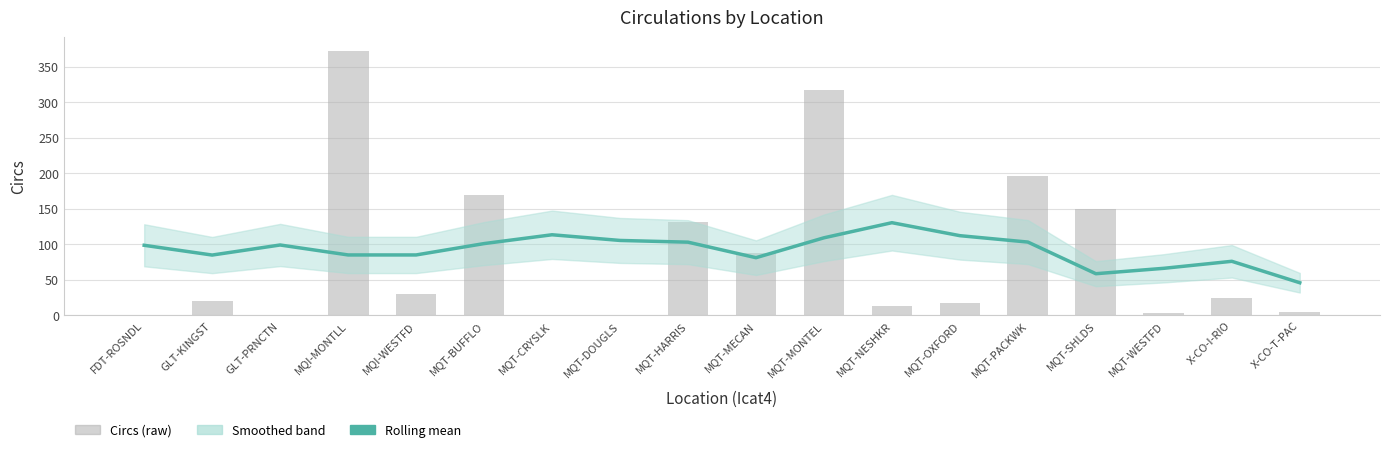

Reading left to right, list all the values displayed in this chart.

FDT-ROSNDL=1	GLT-KINGST=20	GLT-PRNCTN=1	MQI-MONTLL=373	MQI-WESTFD=30	MQT-BUFFLO=170	MQT-CRYSLK=1	MQT-DOUGLS=1	MQT-HARRIS=132	MQT-MECAN=88	MQT-MONTEL=317	MQT-NESHKR=13	MQT-OXFORD=17	MQT-PACKWK=197	MQT-SHLDS=150	MQT-WESTFD=4	X-CO-I-RIO=25	X-CO-T-PAC=5